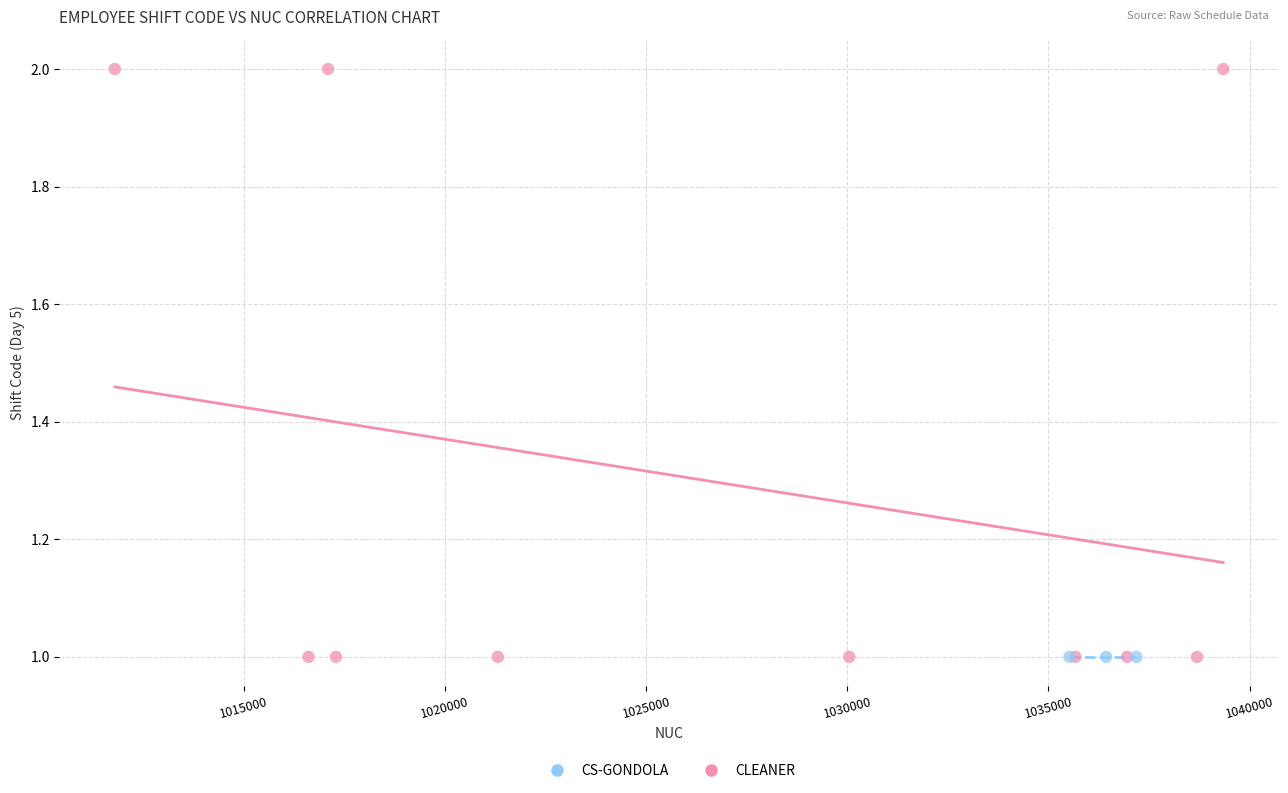

Which series contains the highest Y value?

CLEANER